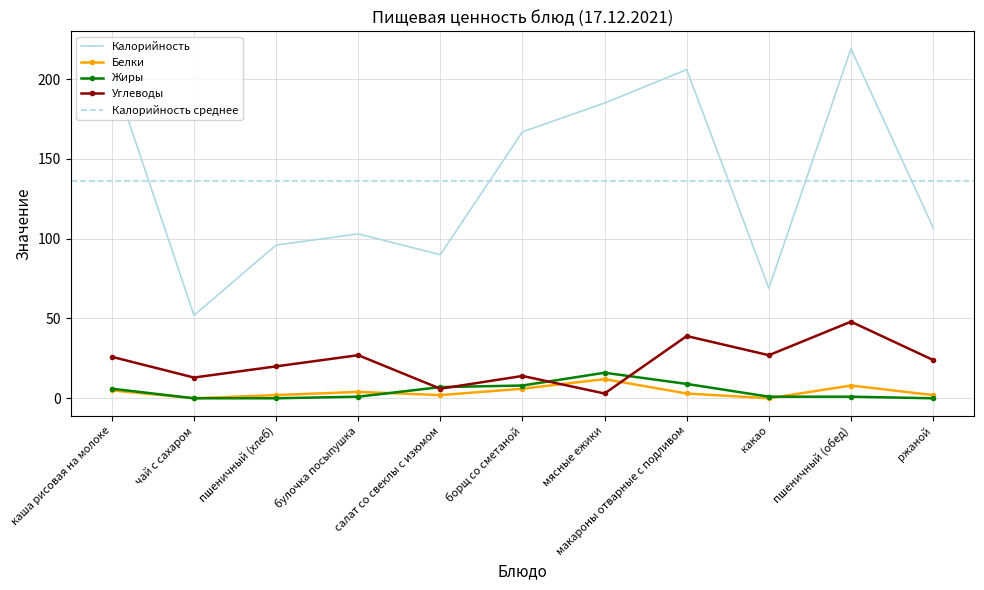

Which series ends up on top after the final intersection of Углеводы and Белки?

Углеводы